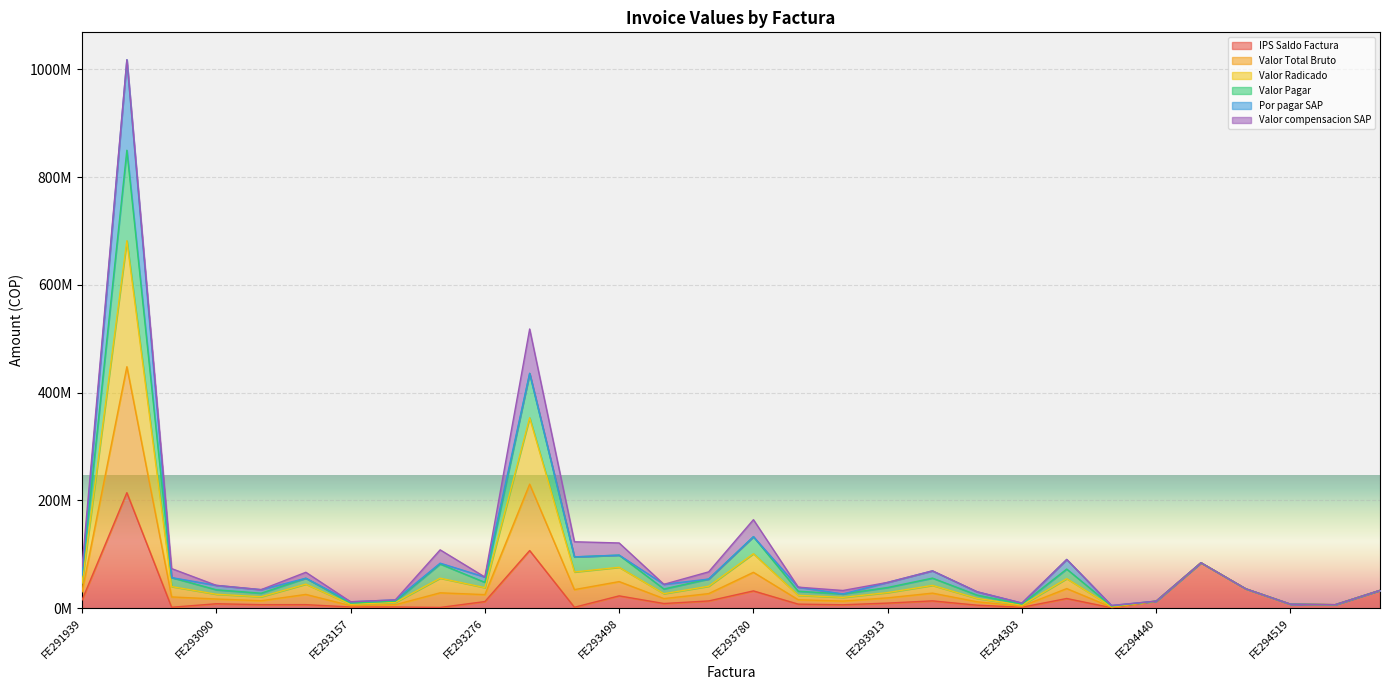

True or false: IPS Saldo Factura has more than 0 points higher than both neighbors.

True